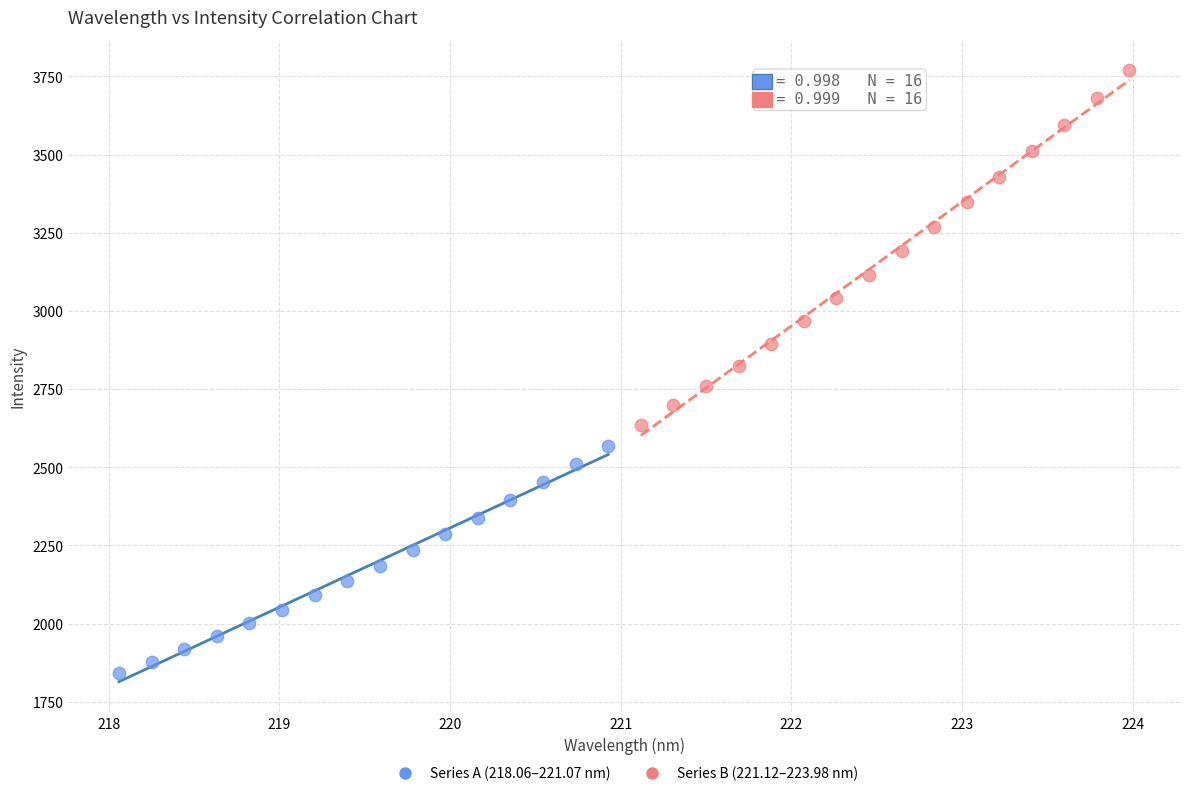

What are all the series names shown in the legend?

Series A (218.06–221.07 nm), Series B (221.12–223.98 nm)